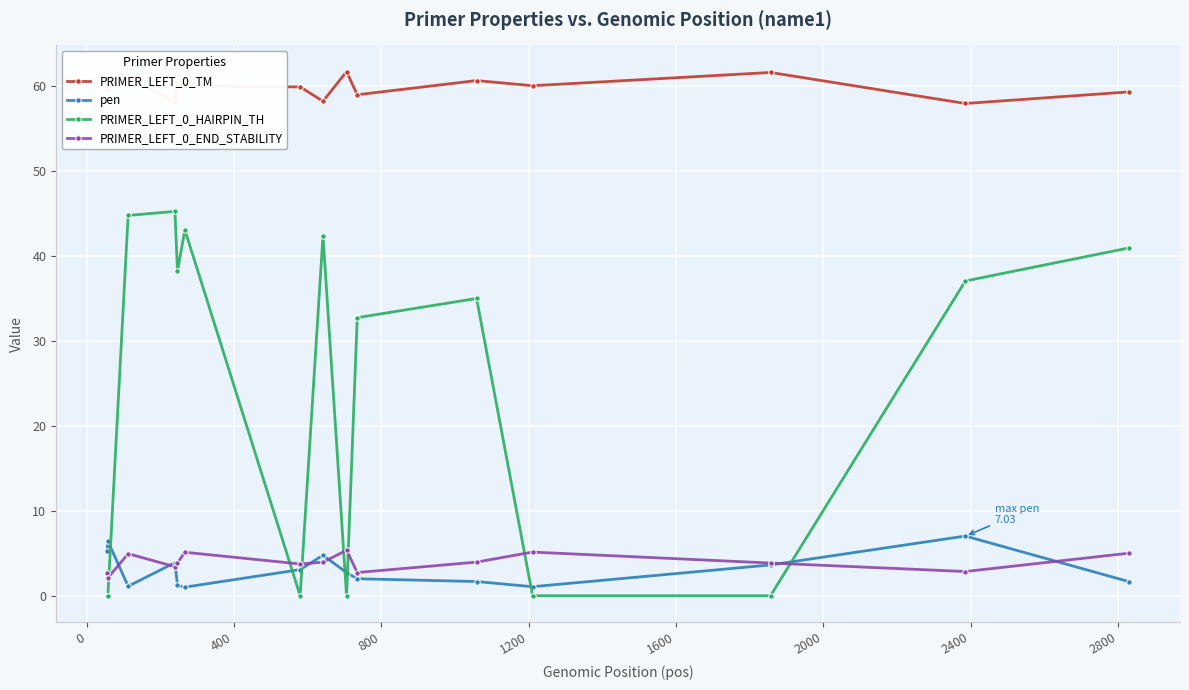

What is the maximum value for PRIMER_LEFT_0_END_STABILITY?

5.4